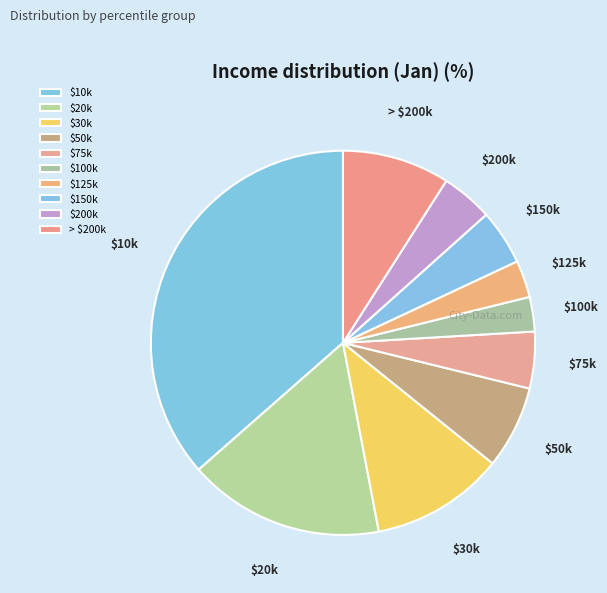

Which slice is the largest?

$10k